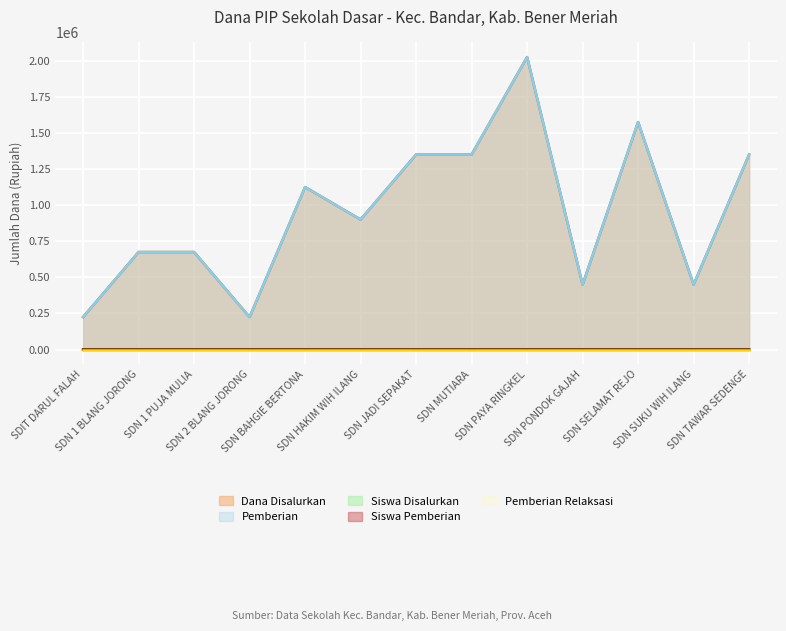

True or false: Siswa Pemberian and Siswa Disalurkan intersect in this chart.

False